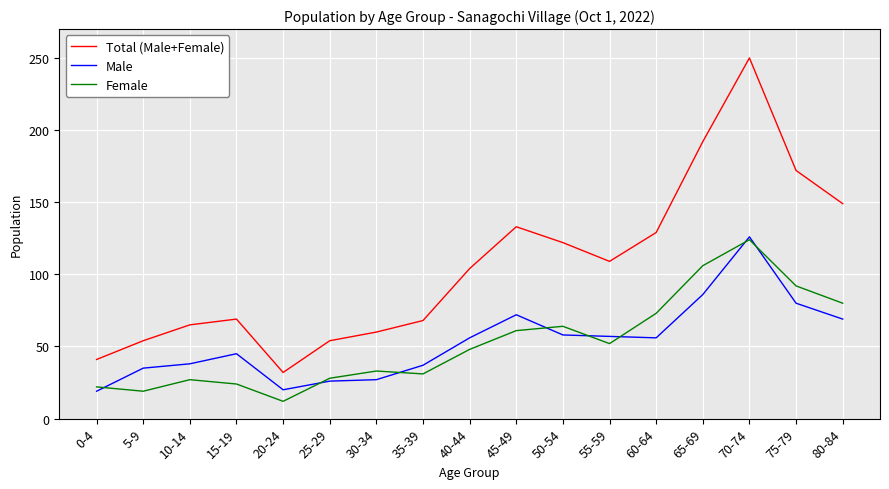

At 65-69, list the series in order from largest to smallest.

Total (Male+Female), Female, Male